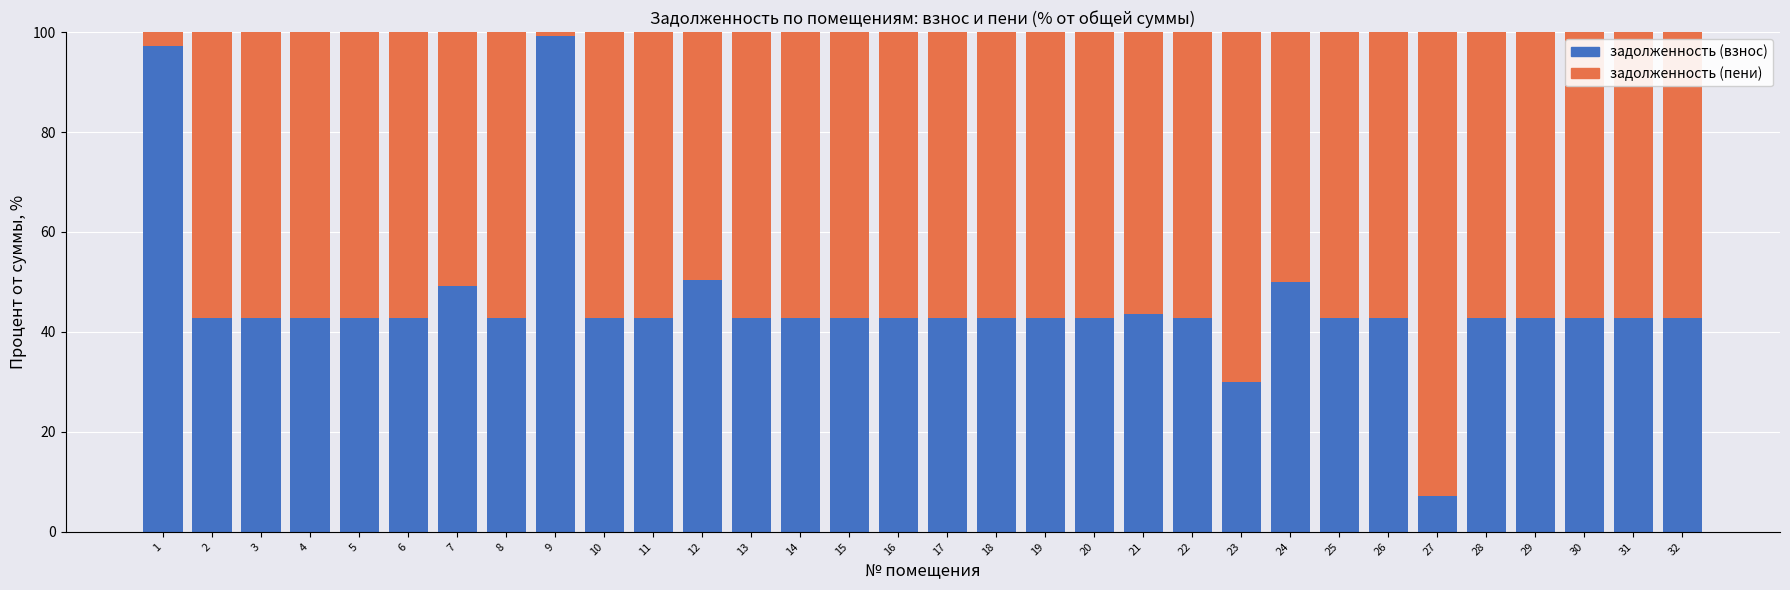

True or false: задолженность (взнос) has a value of 22.5 at 3.

False